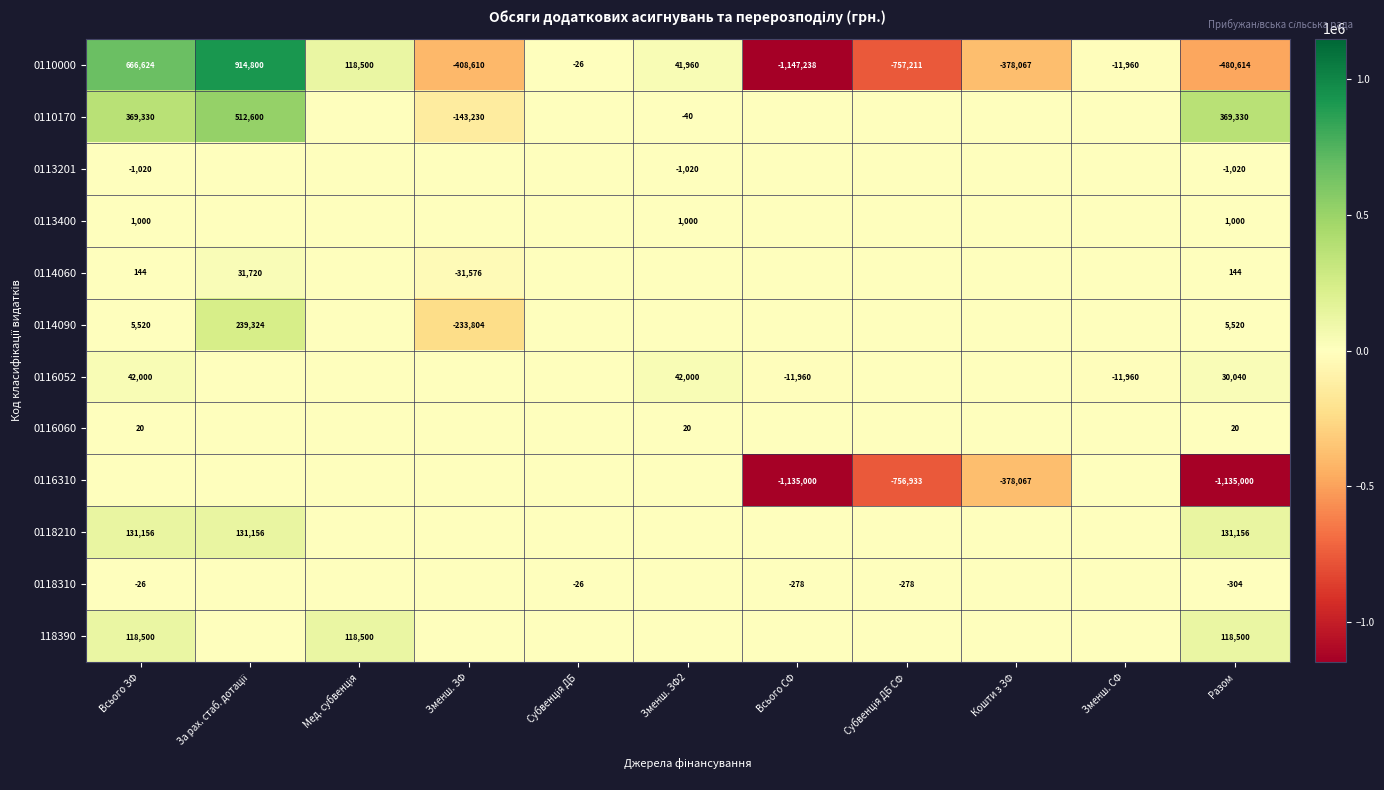

What is the total value across all series at Разом?

-961228